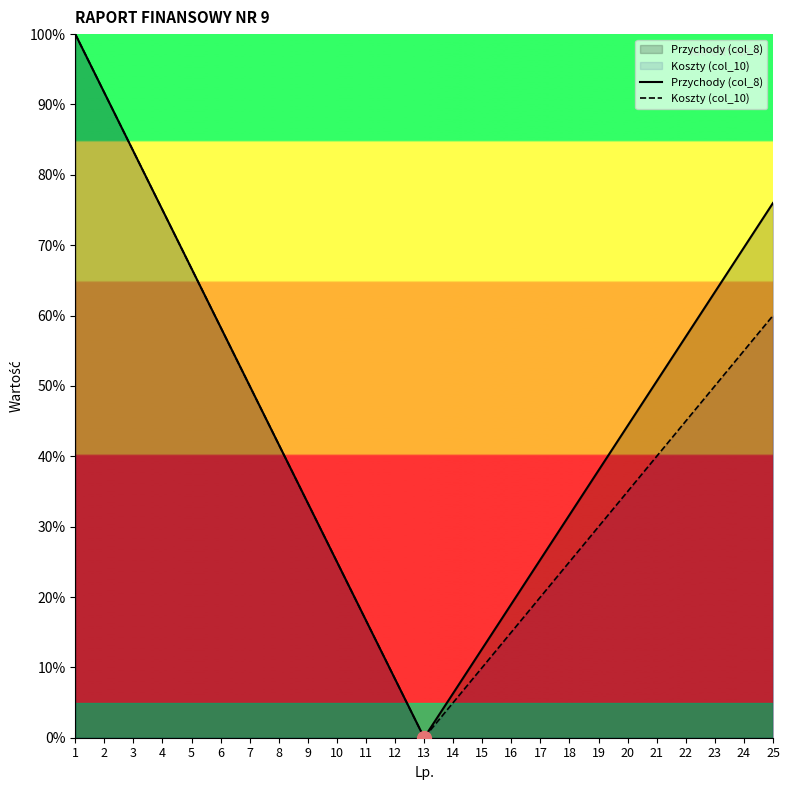

Is the value of Koszty (col_10) at 24 greater than the value of Przychody (col_8) at 25?

No